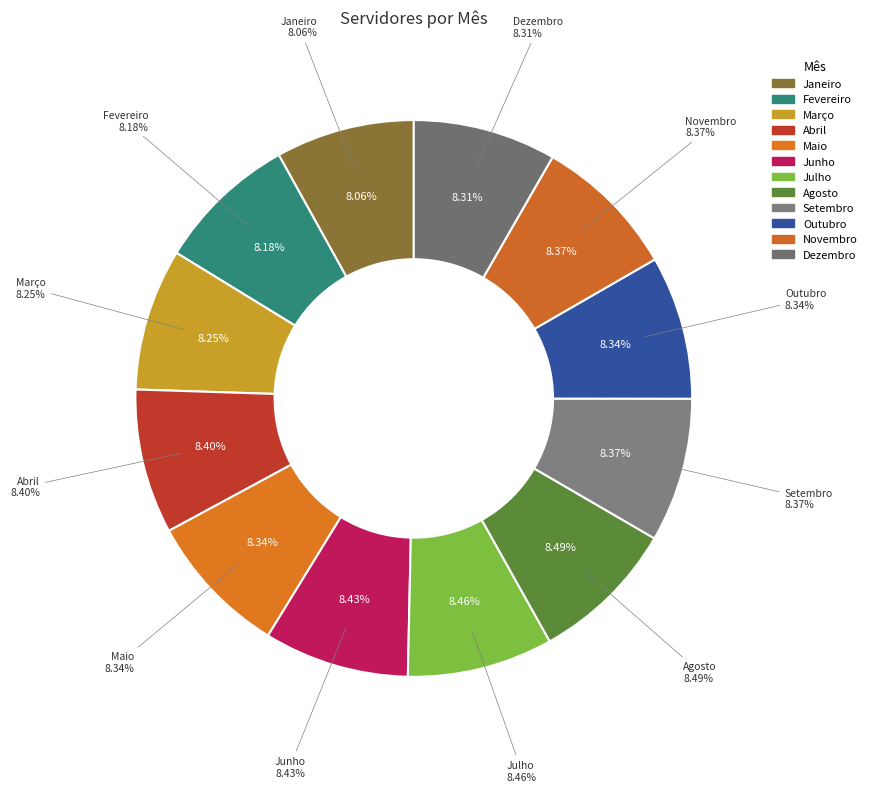

What is the change in value from Maio to Setembro?

+1